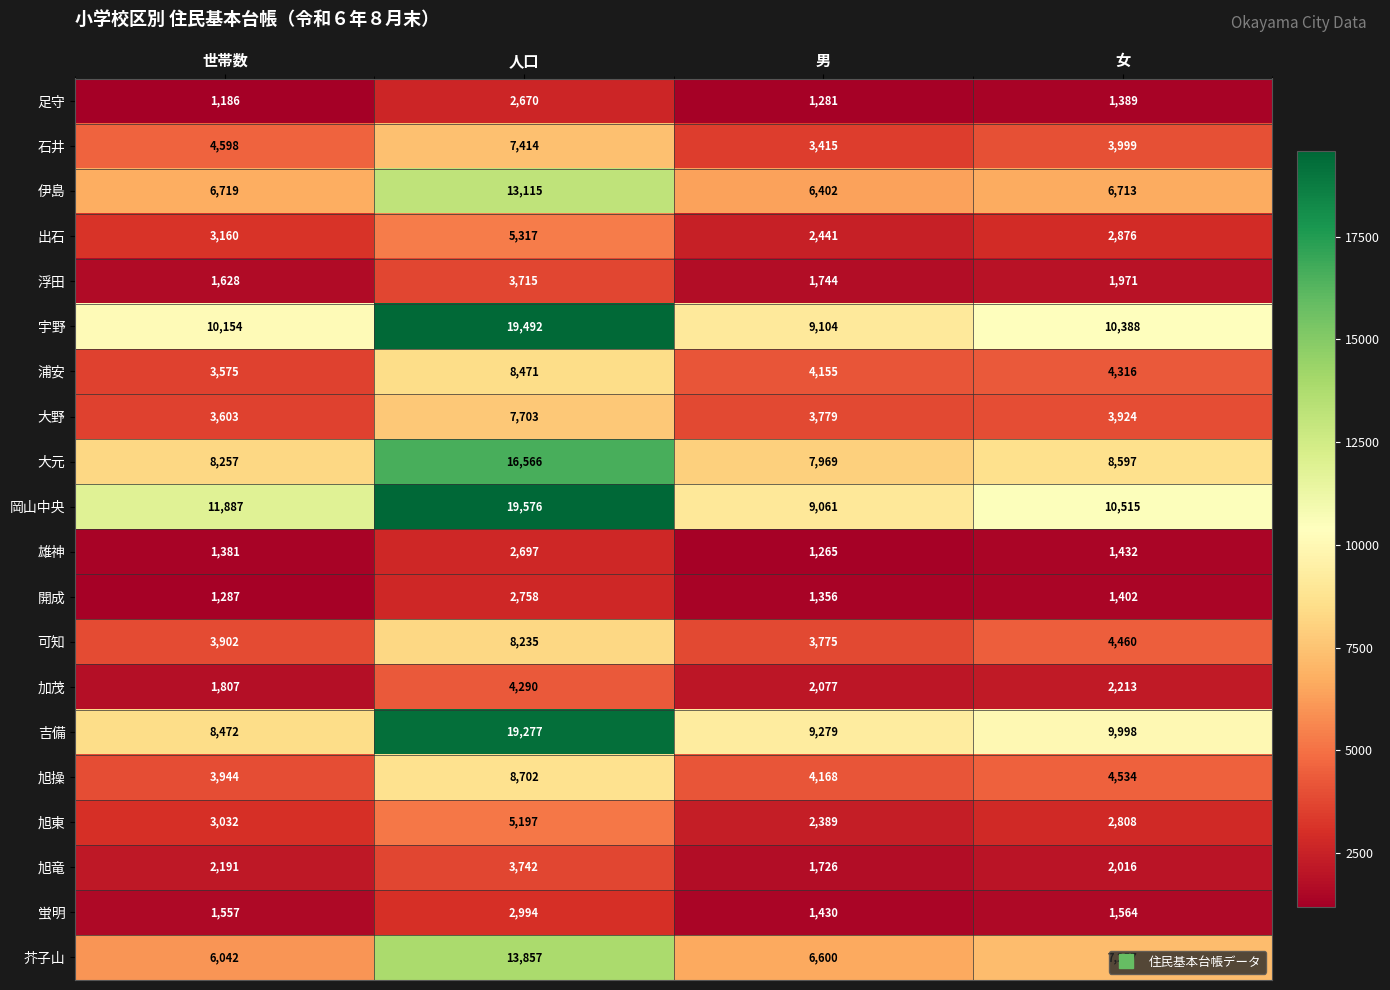

What is the greatest value displayed?

19576